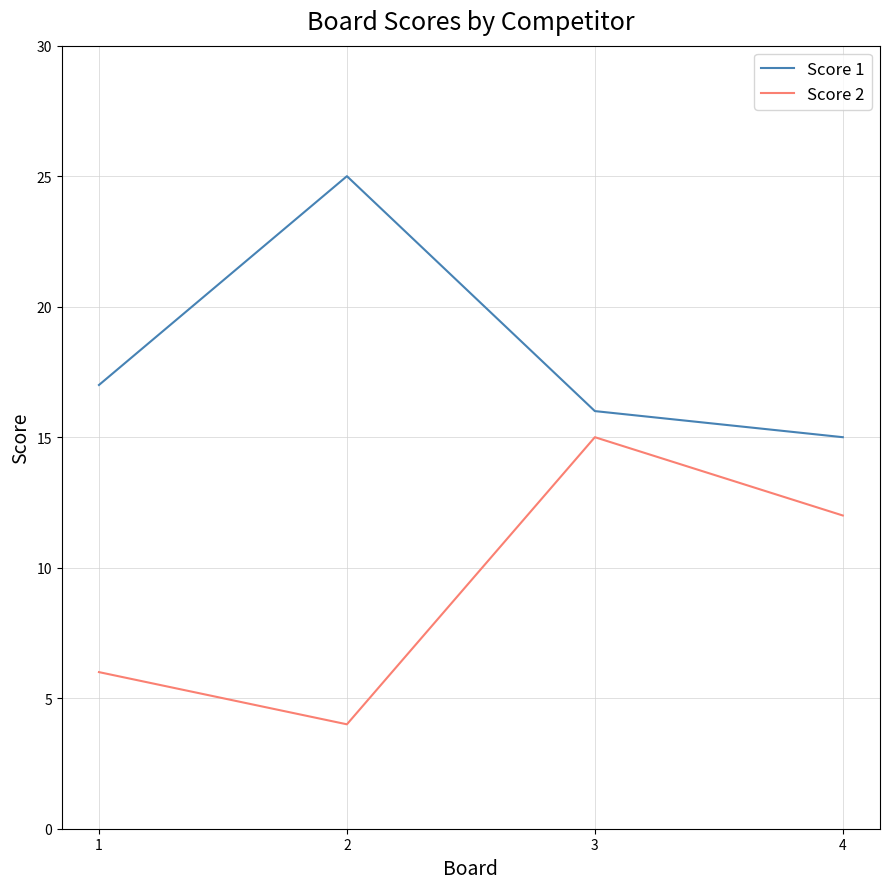

Reading left to right, what are all the values shown in this chart?

Score 1: 17	25	16	15
Score 2: 6	4	15	12